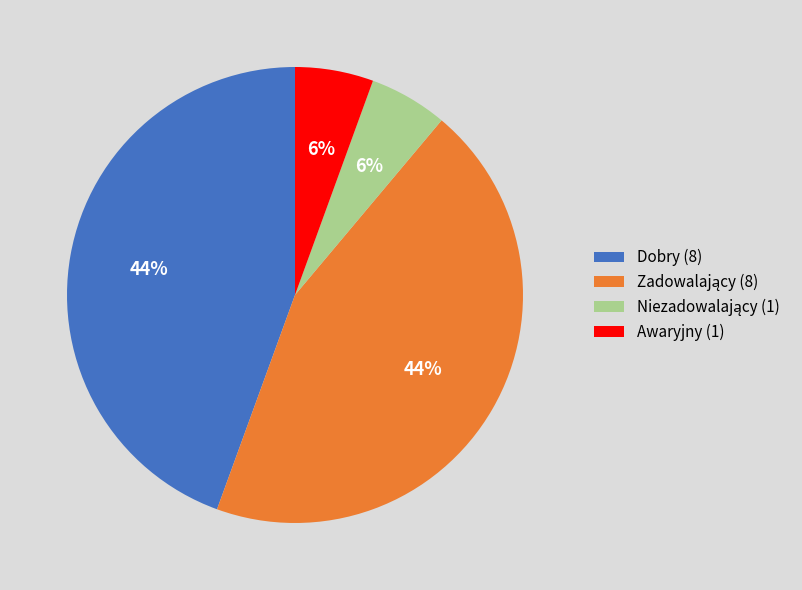

To the nearest percent, what portion does Awaryjny (1) represent?

6%